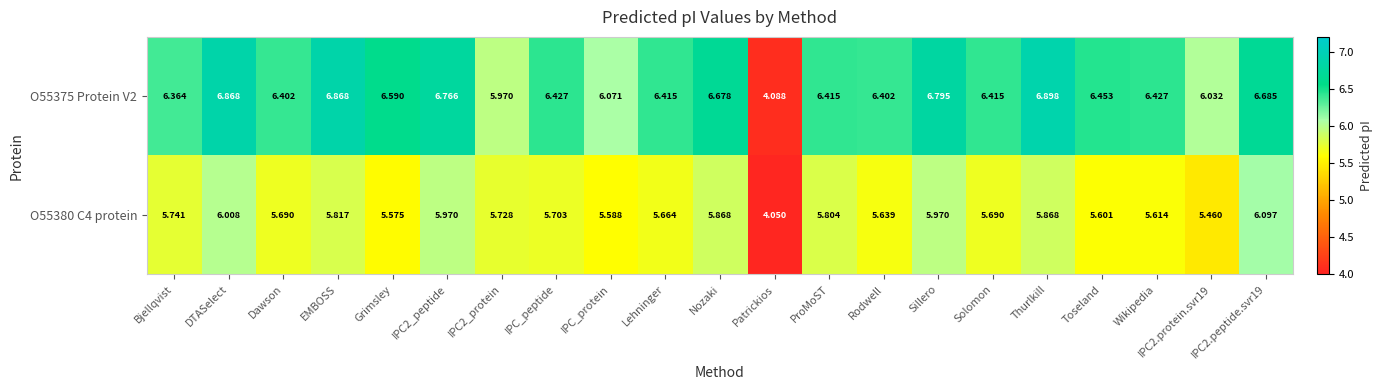

At which category is the sum across all series the highest?

DTASelect